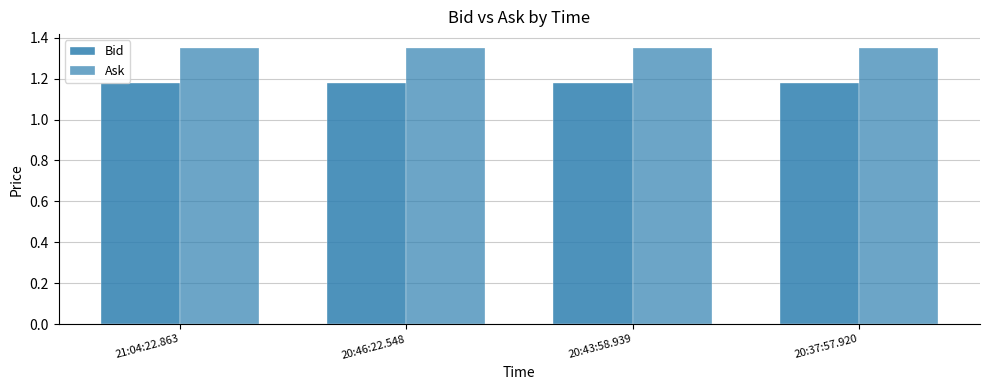

Does the chart contain stacked bars?

No